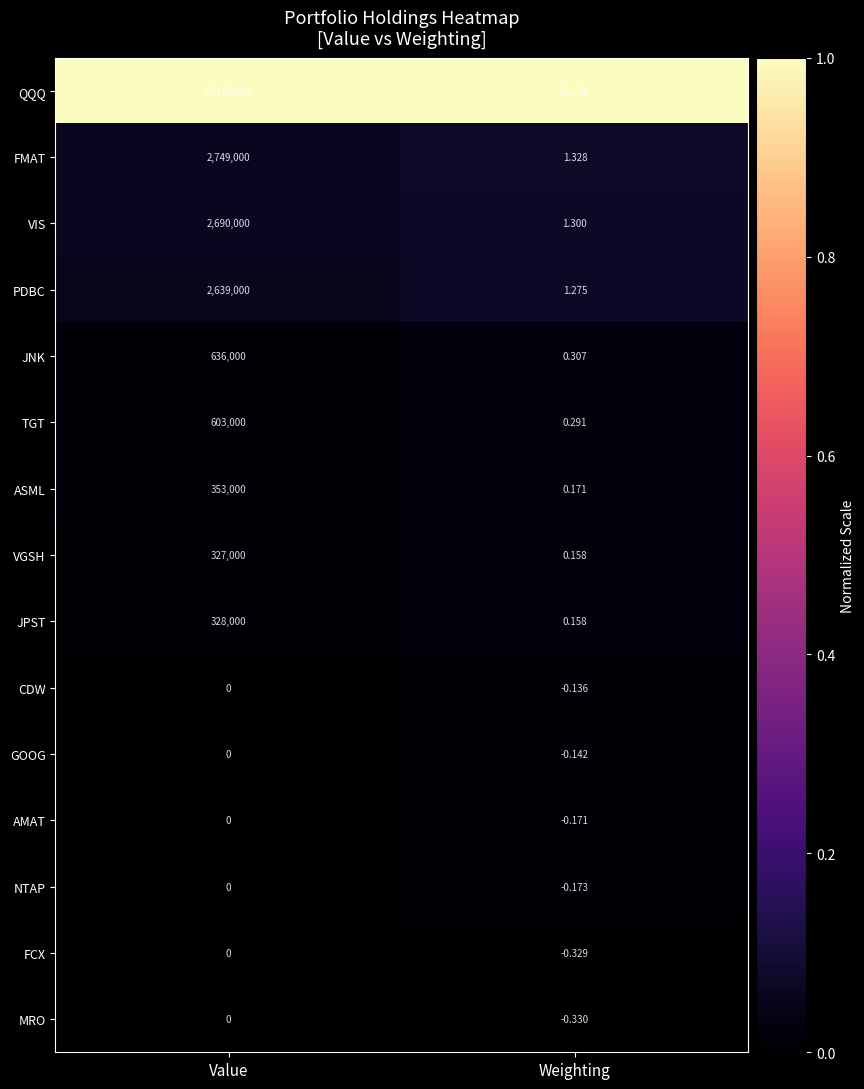

At which label is VGSH closest to 163500?

Weighting